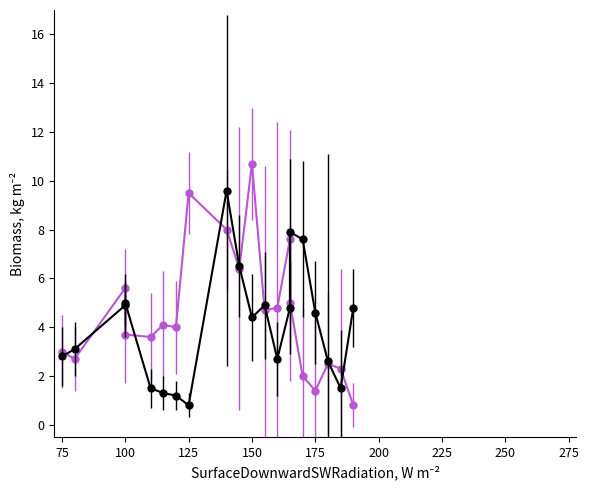

How many interior local peaks does the S&P 500 series have?

6